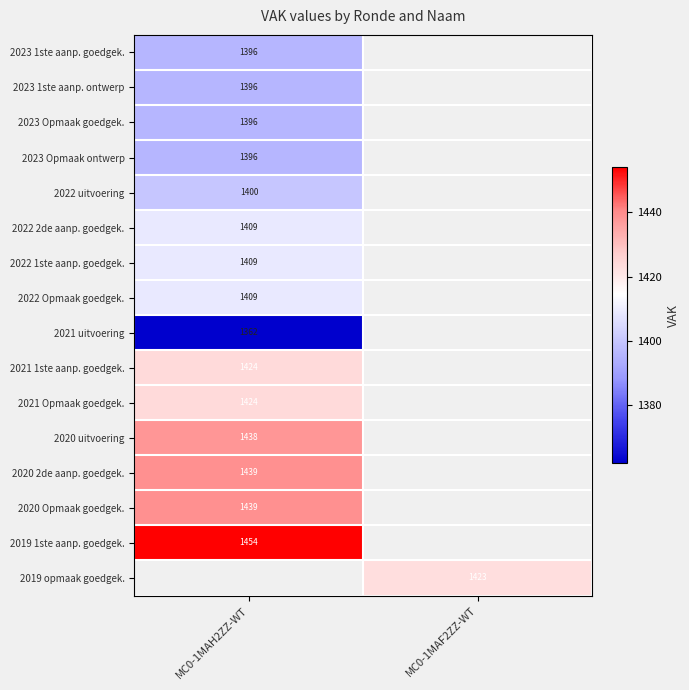

How many series are shown in this chart?

16